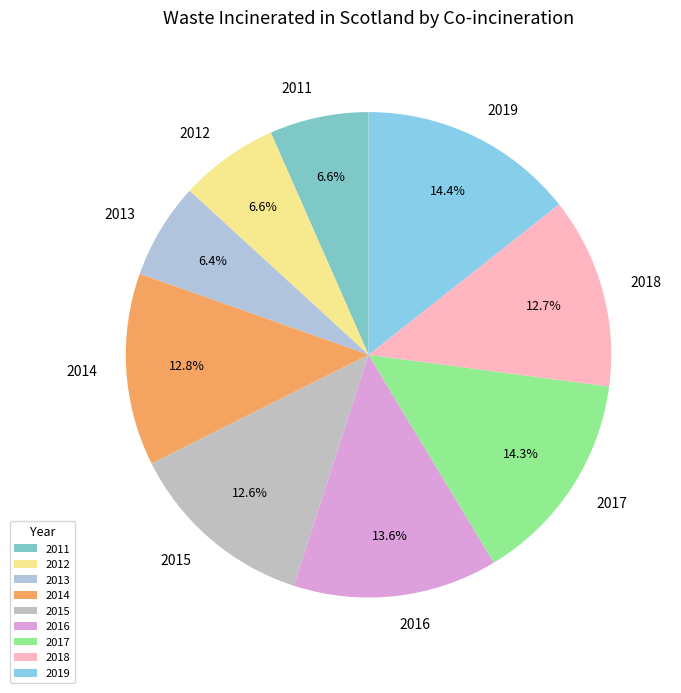

What portion of the pie excludes 2017?

85.7%